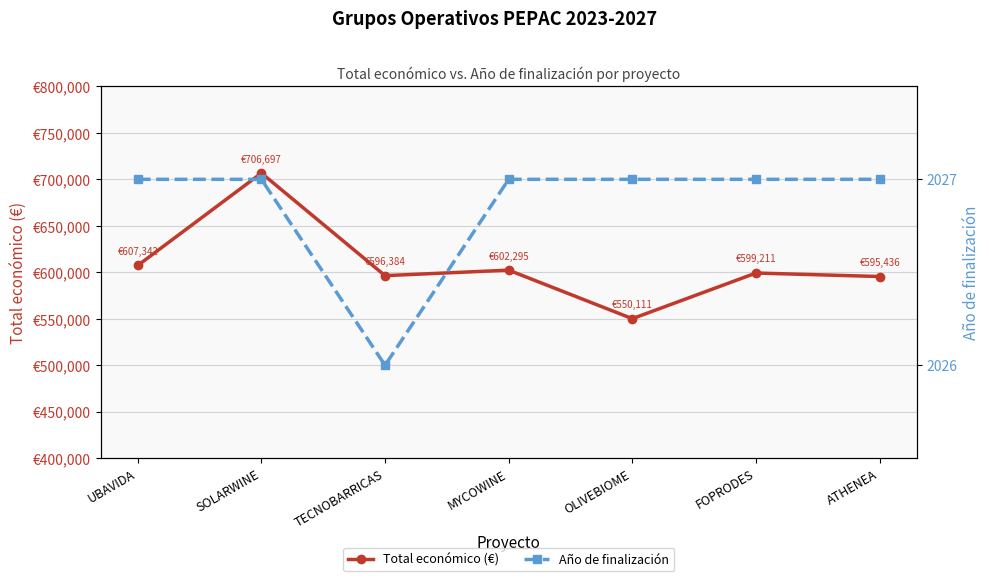

True or false: Año de finalización and Total económico (€) intersect in this chart.

False